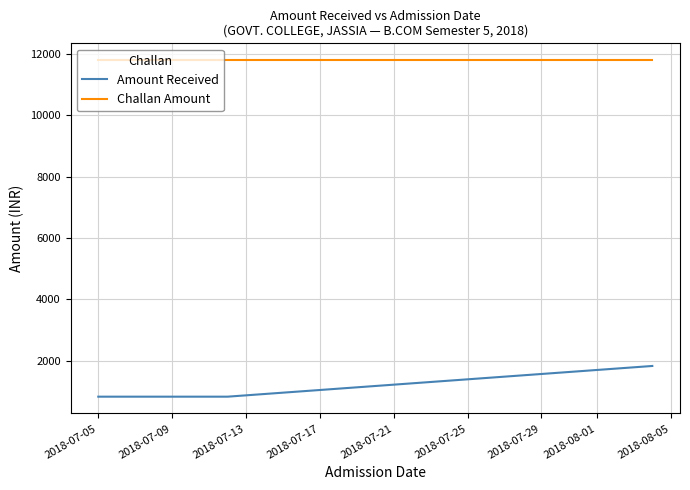

Which series has the largest total across all categories?

Challan Amount